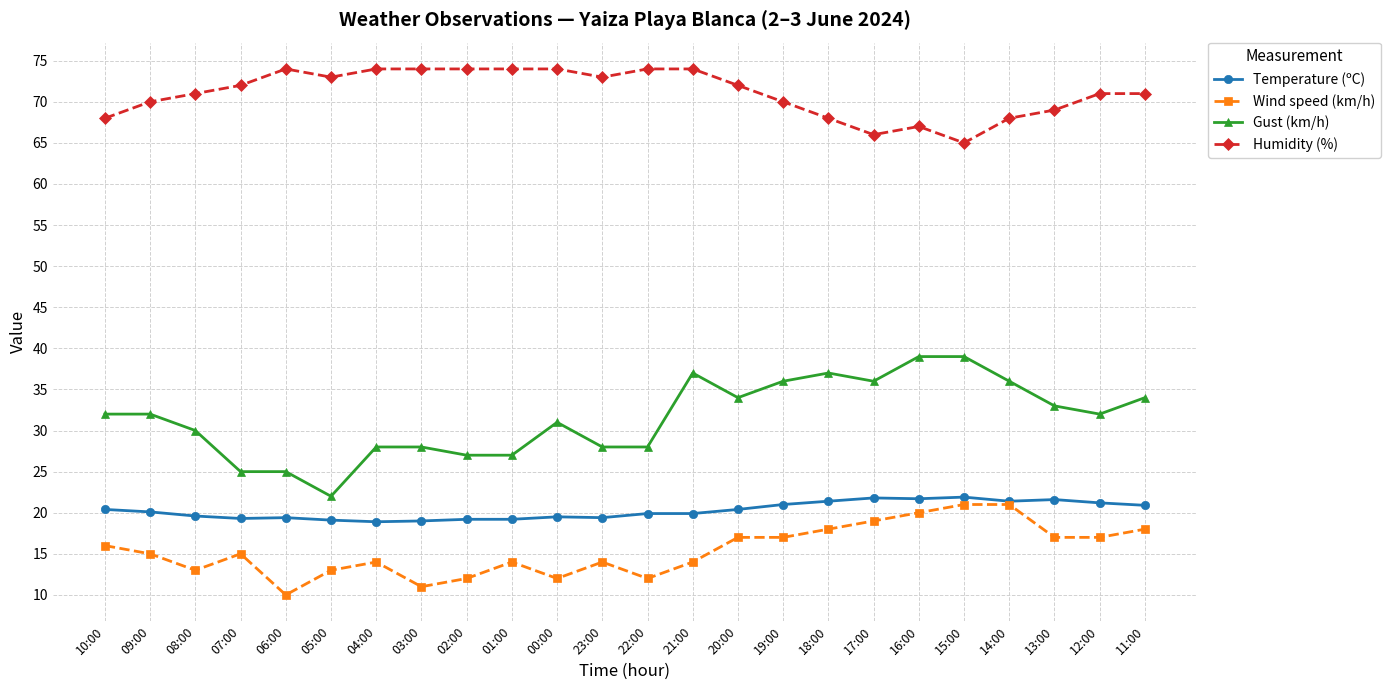

Which series has the largest total across all categories?

Humidity (%)